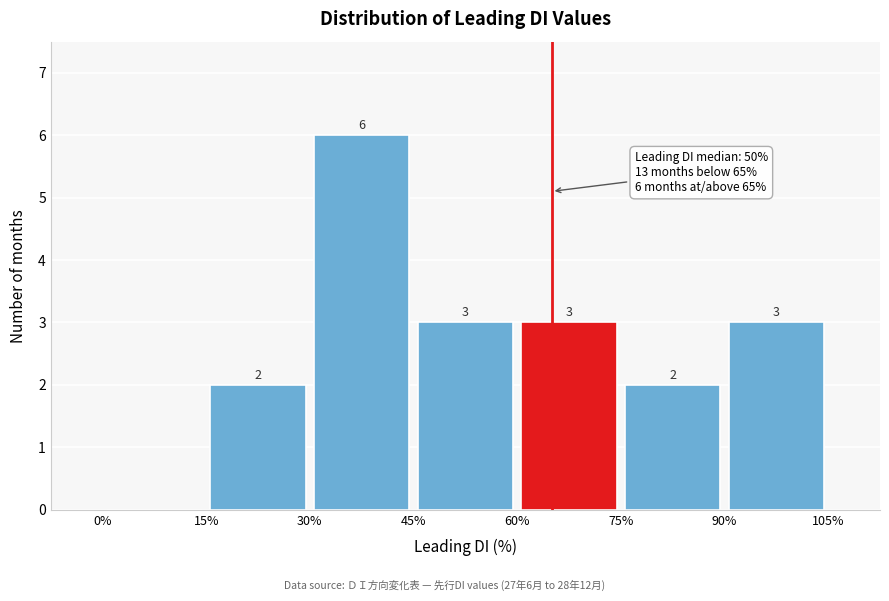

Which range on the x-axis has the tallest bar?

30% to 45%